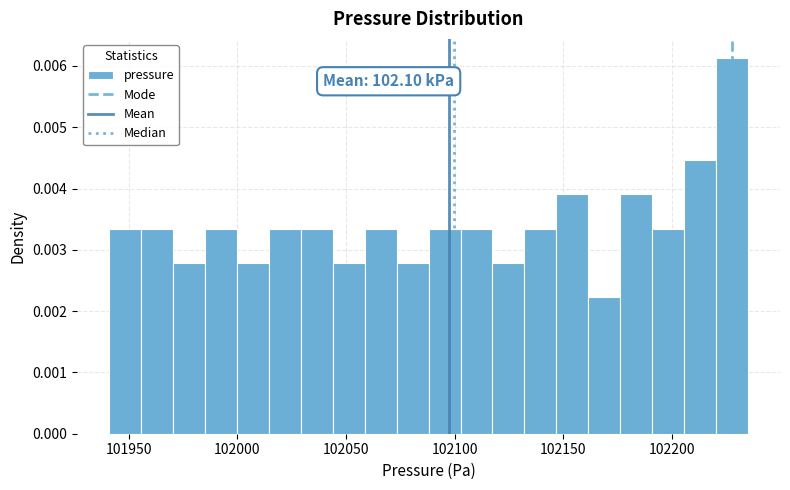

Around what value on the x-axis is the tallest bar? Give the approximate position of its centre, as read against the axis.

102230